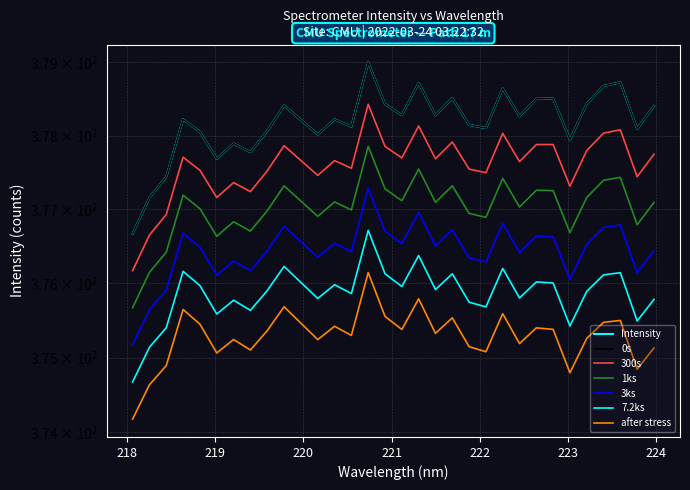

What is the difference between the maximum and minimum values?

2.3